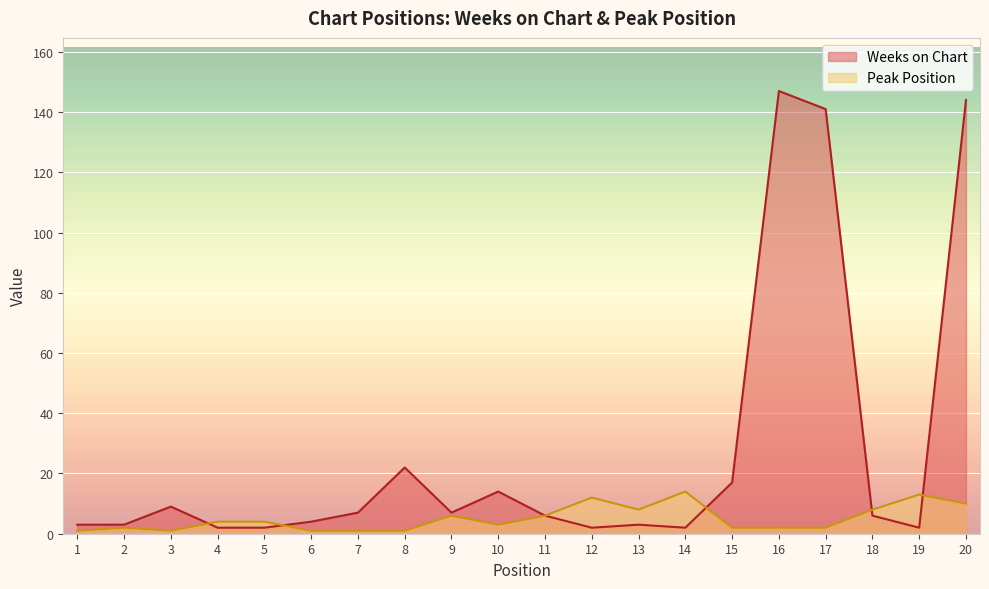

What is the value of the Weeks on Chart point at the 12th from the left?

2